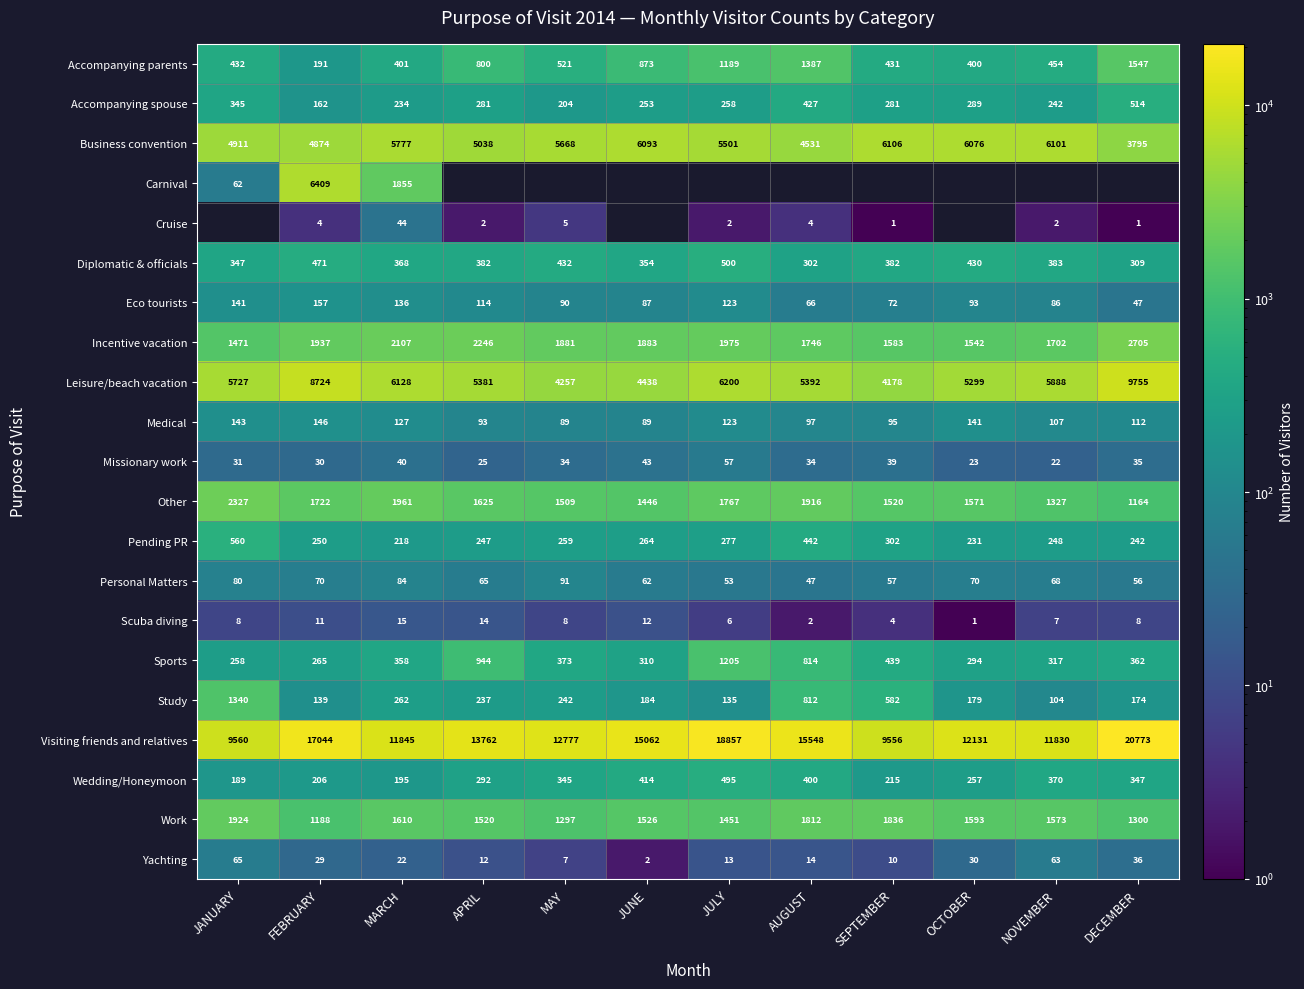

Between SEPTEMBER and MARCH, which is larger?

SEPTEMBER